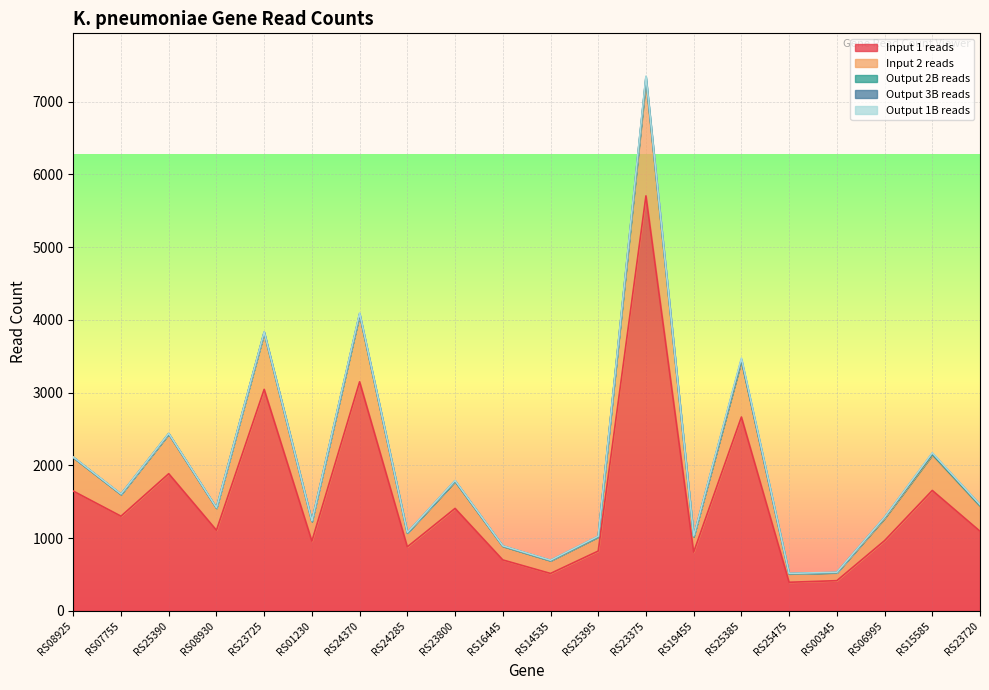

How many values in the Input 1 reads series exceed 1108?

9